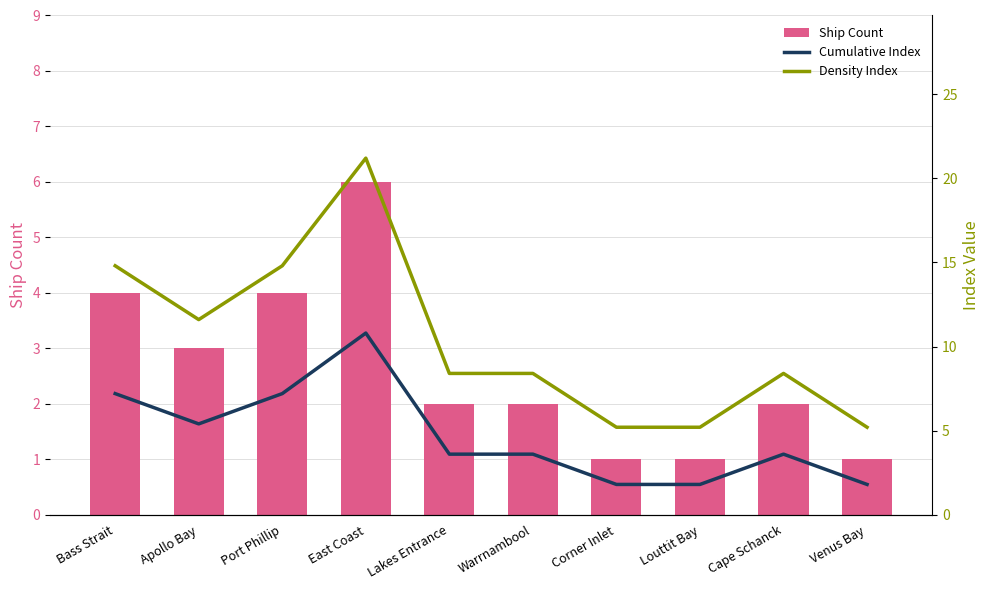

Rank the series by their maximum value, from highest to lowest.

Density Index, Cumulative Index, Ship Count